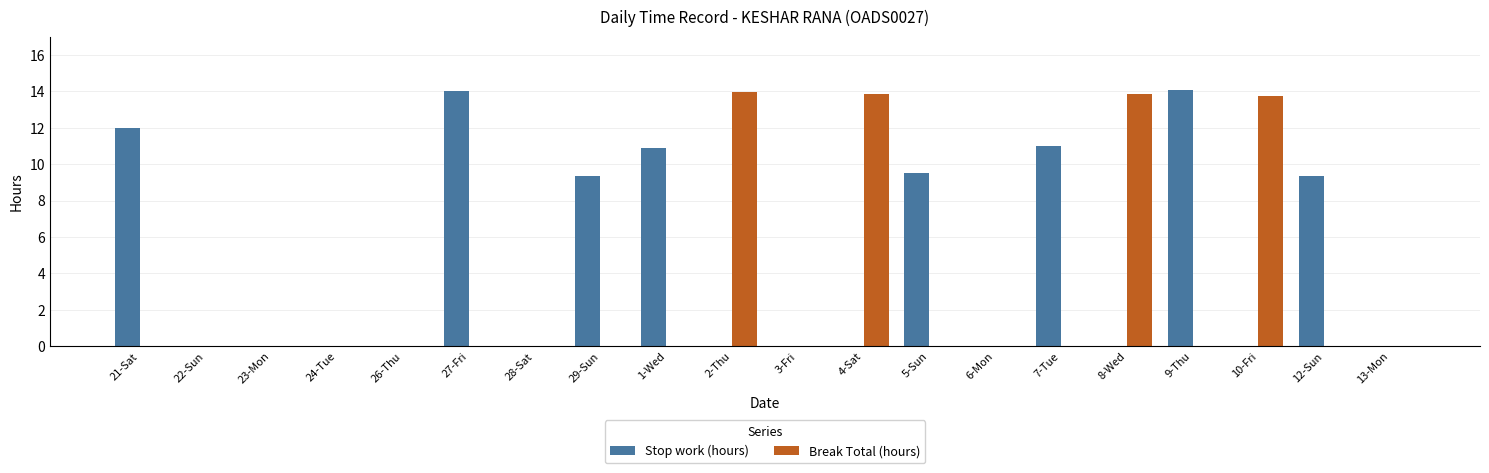

Which series has the largest total across all categories?

Stop work (hours)